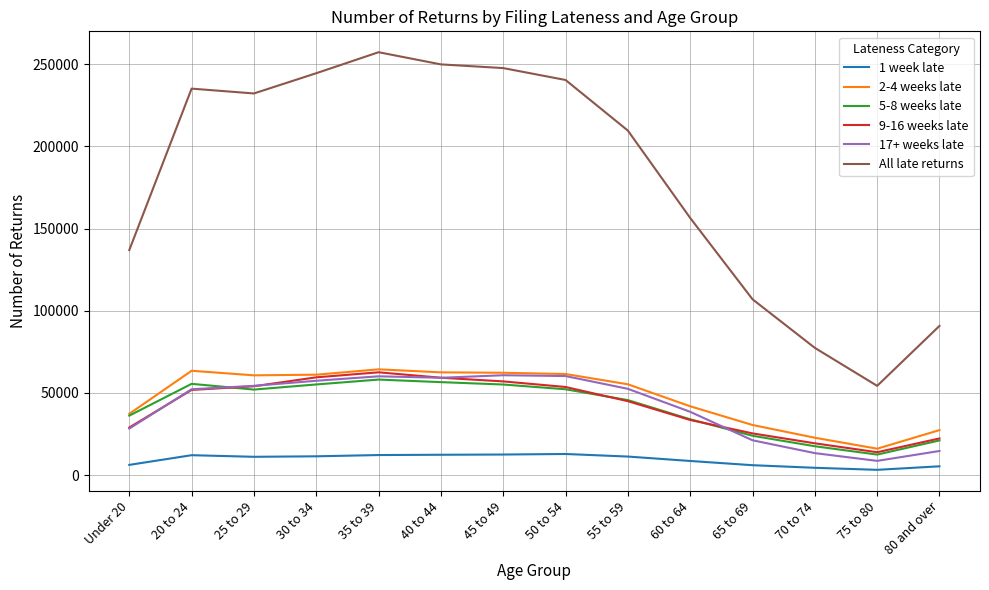

What is the total value across all series at 25 to 29?

464520